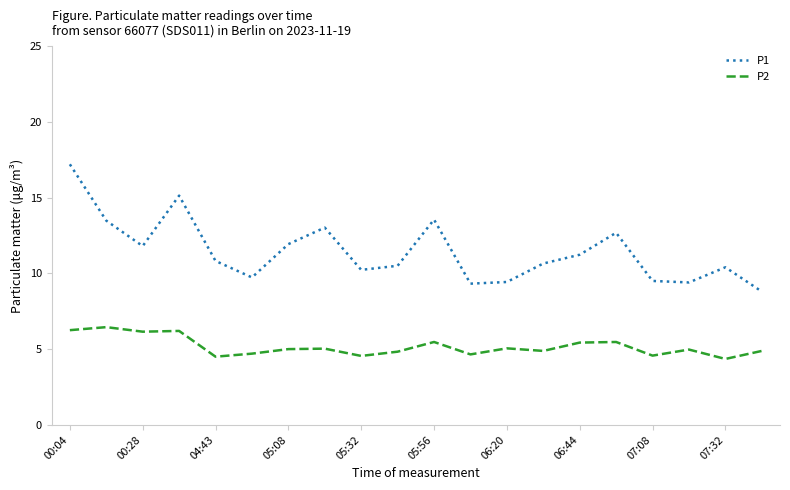

True or false: P1 and P2 intersect in this chart.

False